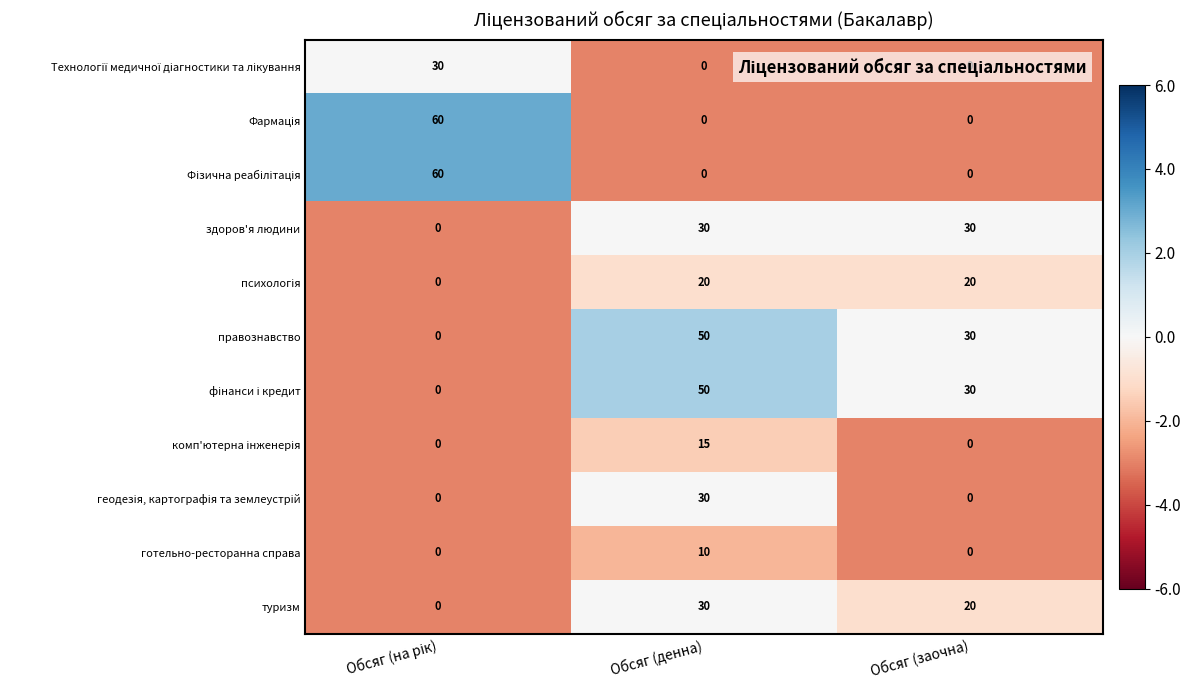

Is it true that правознавство equals 30 at Обсяг (заочна)?

True